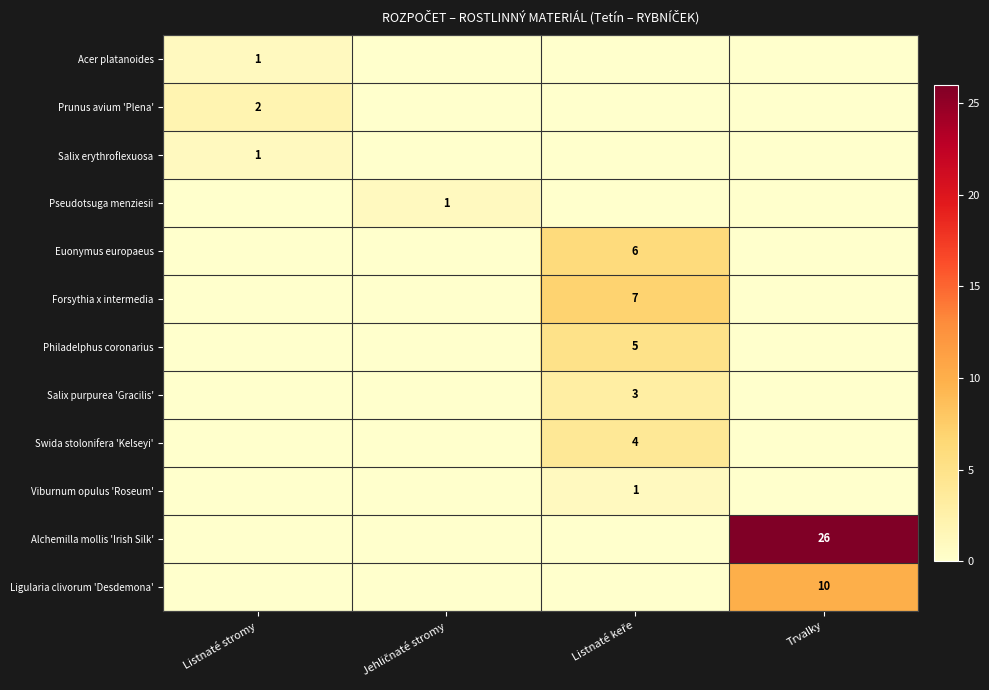

Between Listnaté stromy and Jehličnaté stromy, which is larger?

Listnaté stromy